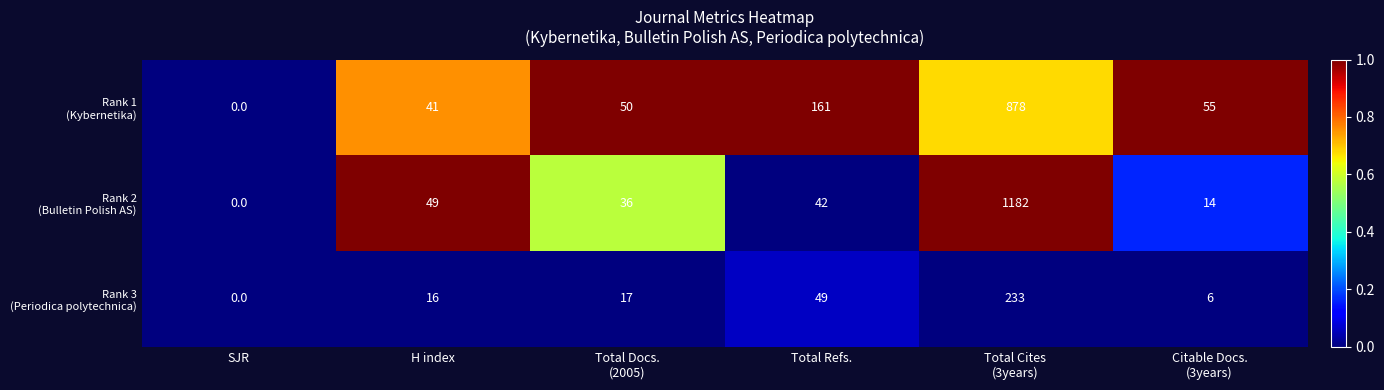

What is the total value across all series at Total Refs.?

252